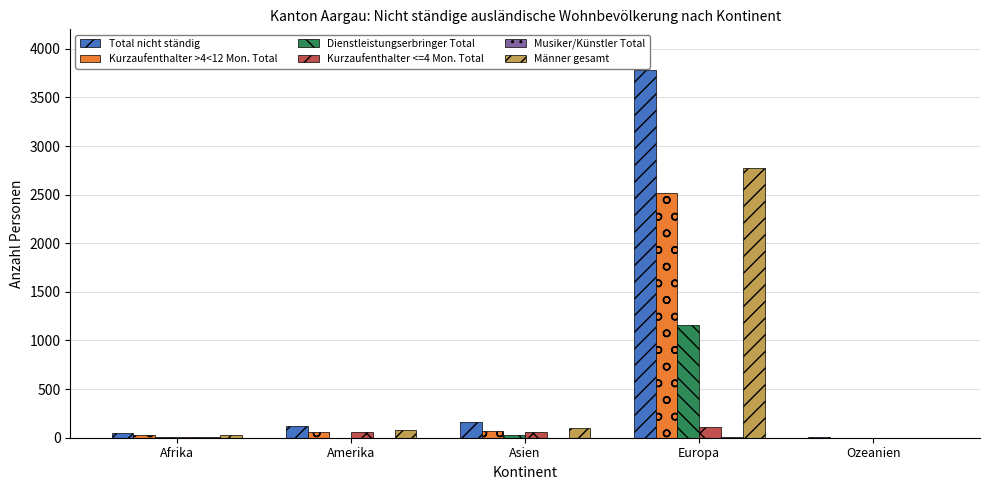

At which category is the sum across all series the highest?

Europa